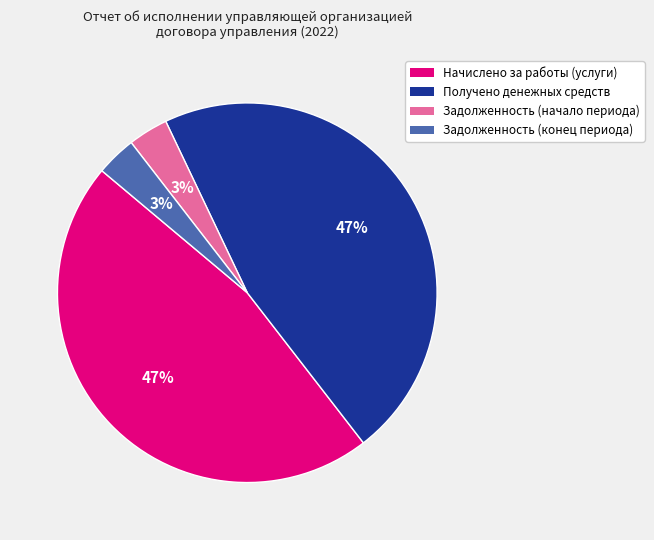

To the nearest percent, what is the combined percentage of Получено денежных средств and Задолженность (конец периода)?

50%